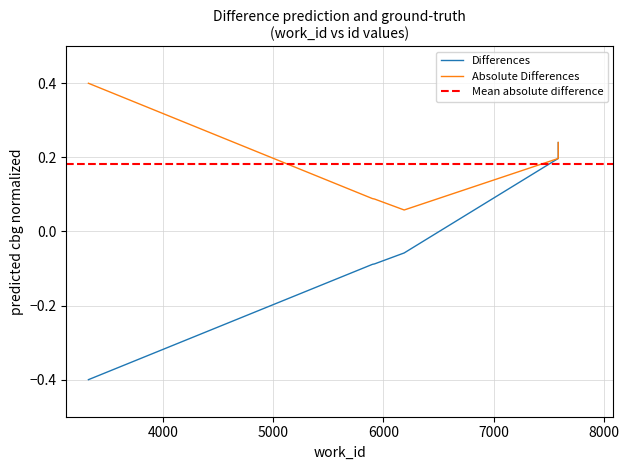

What value does the data have at 7588?

0.2